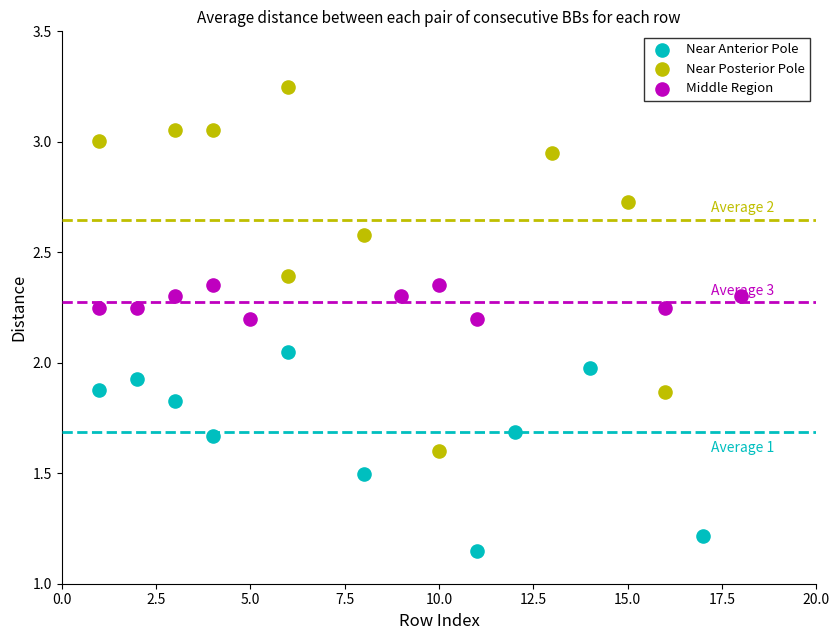

Which series contains the lowest Y value?

Near Anterior Pole